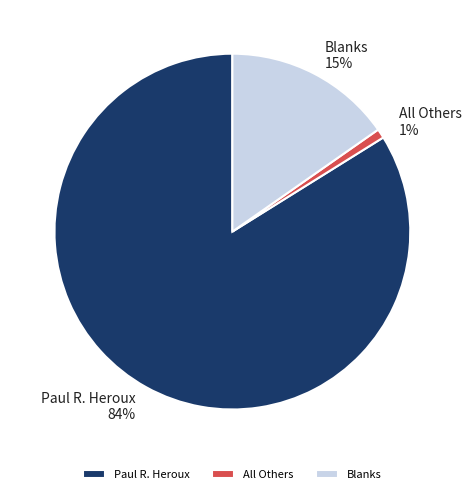

Which category has the smallest portion of the pie?

All Others